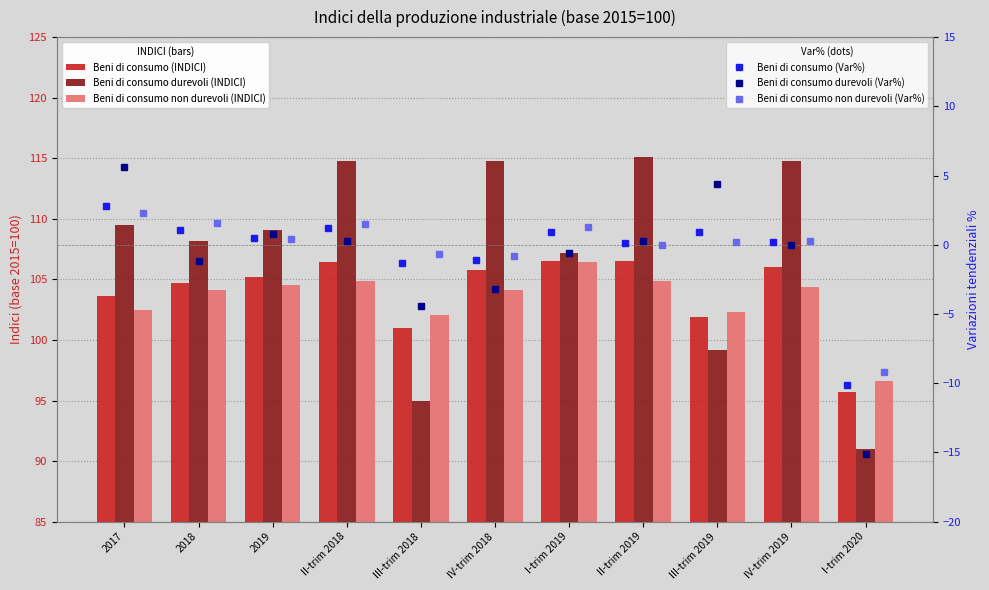

Which series has the largest range (max minus min)?

Beni di consumo durevoli (INDICI)